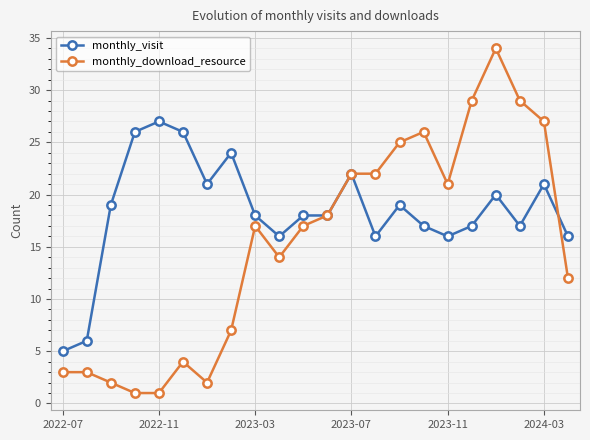

What is the lowest value of the monthly_download_resource series?

1